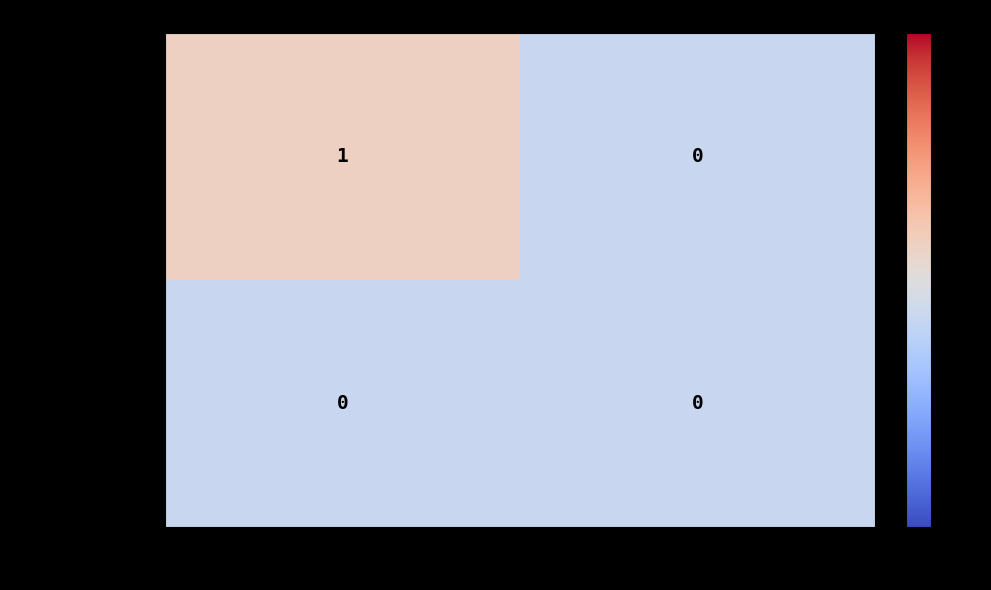

Which series has the largest total across all categories?

6a18e2fb...